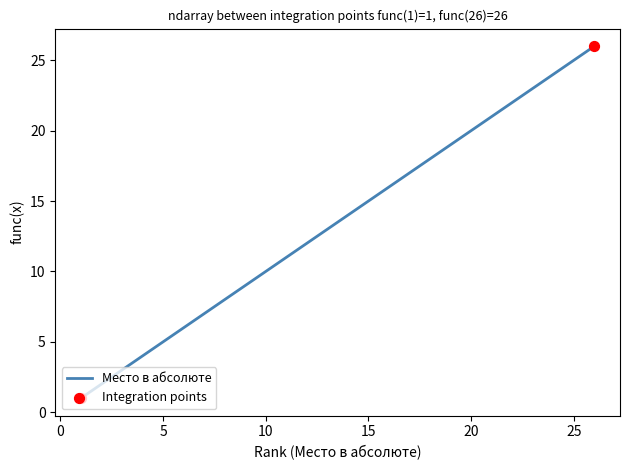

What is the difference between the maximum and minimum values?

25